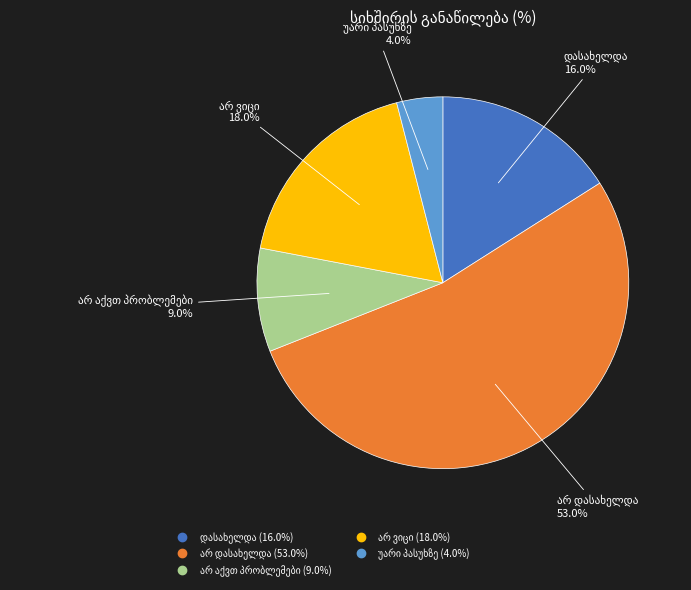

To the nearest percent, what is the average slice percentage?

20%